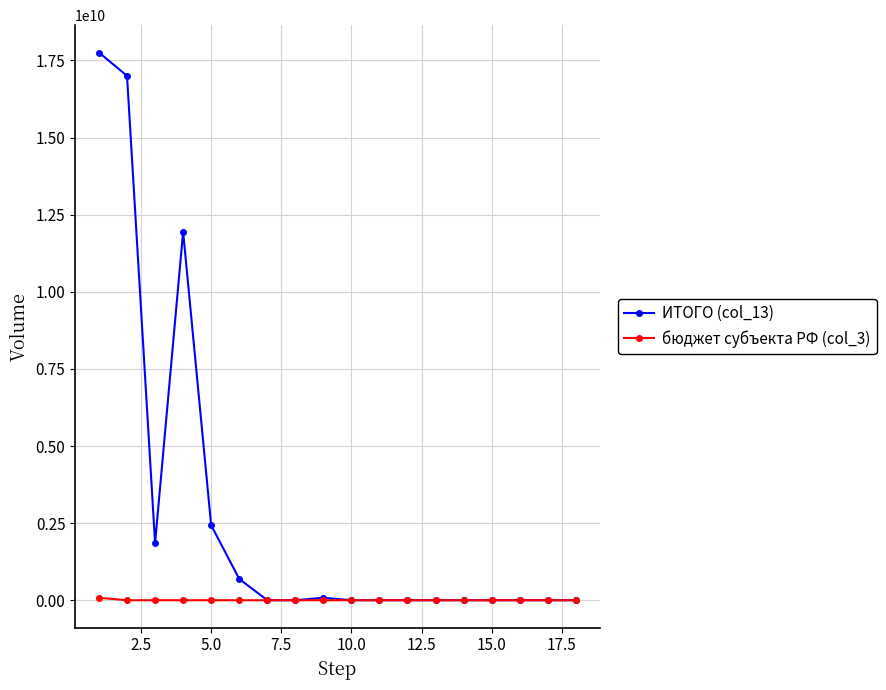

Which series has the largest total across all categories?

ИТОГО (col_13)